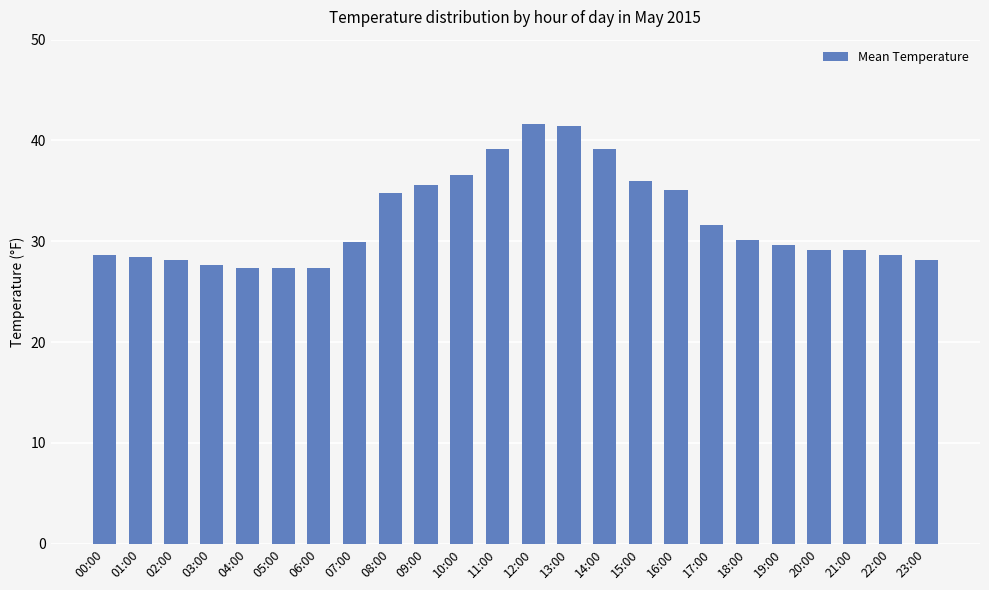

What is the difference between the second highest and second lowest values?

14.0